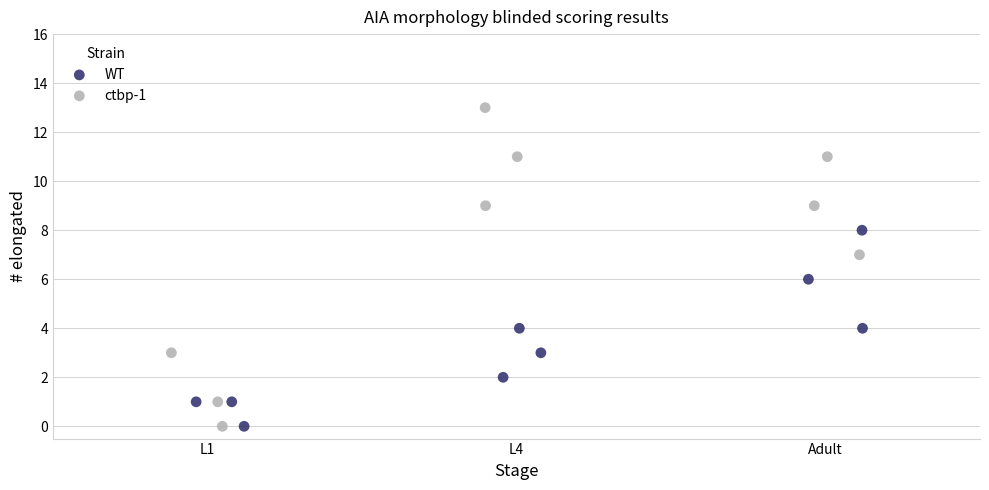

Which series contains the highest Y value?

ctbp-1